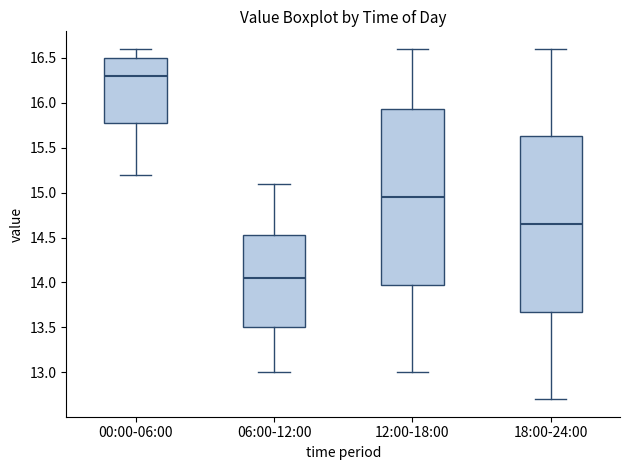

Which box's median line is the highest?

00:00-06:00